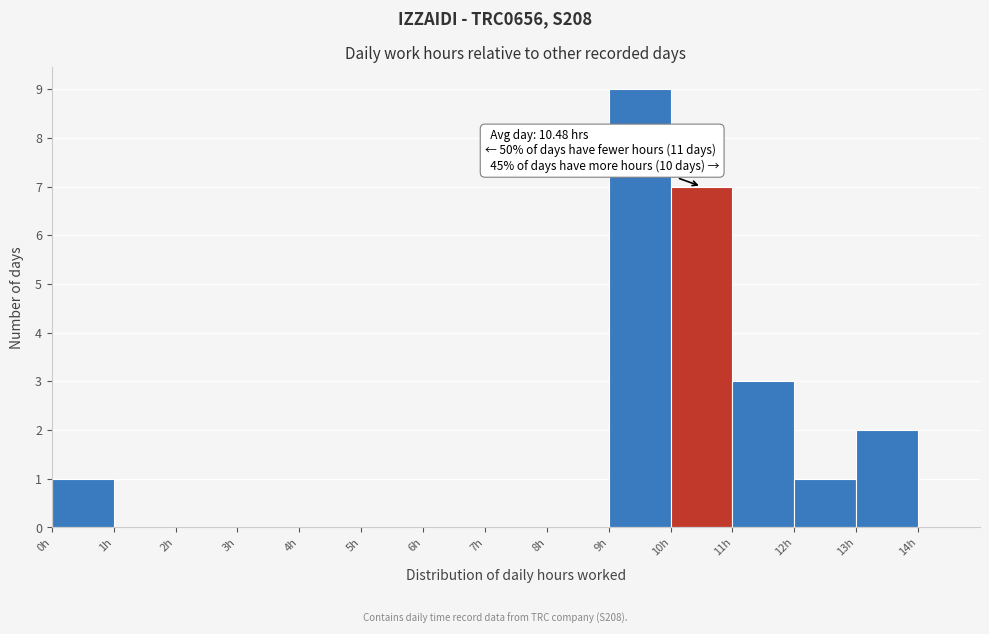

Which range on the x-axis has the tallest bar?

9 to 10